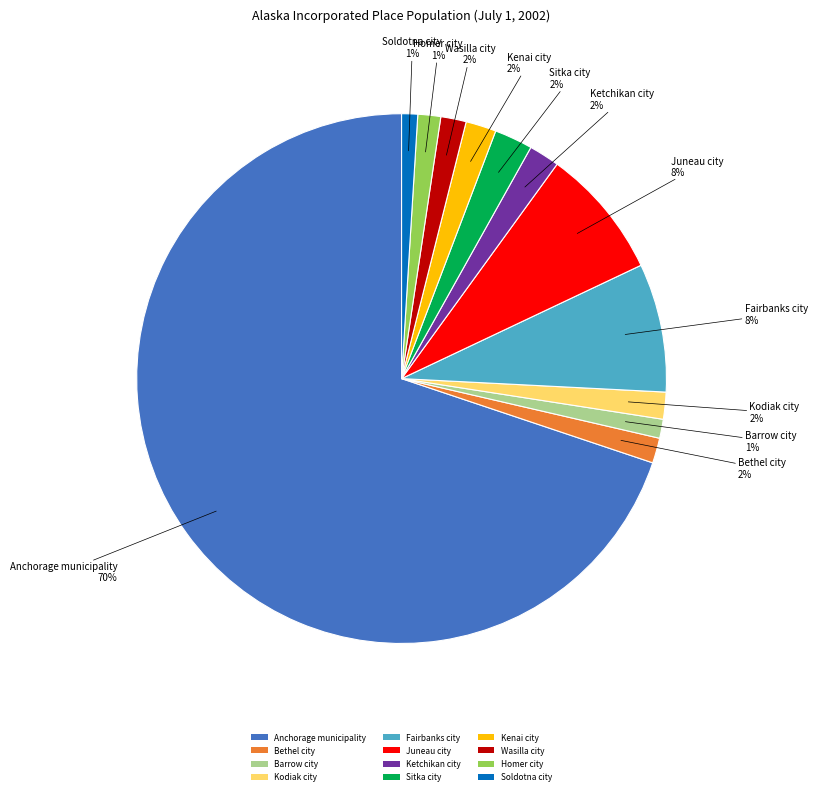

To the nearest percent, what is the average slice percentage?

8%